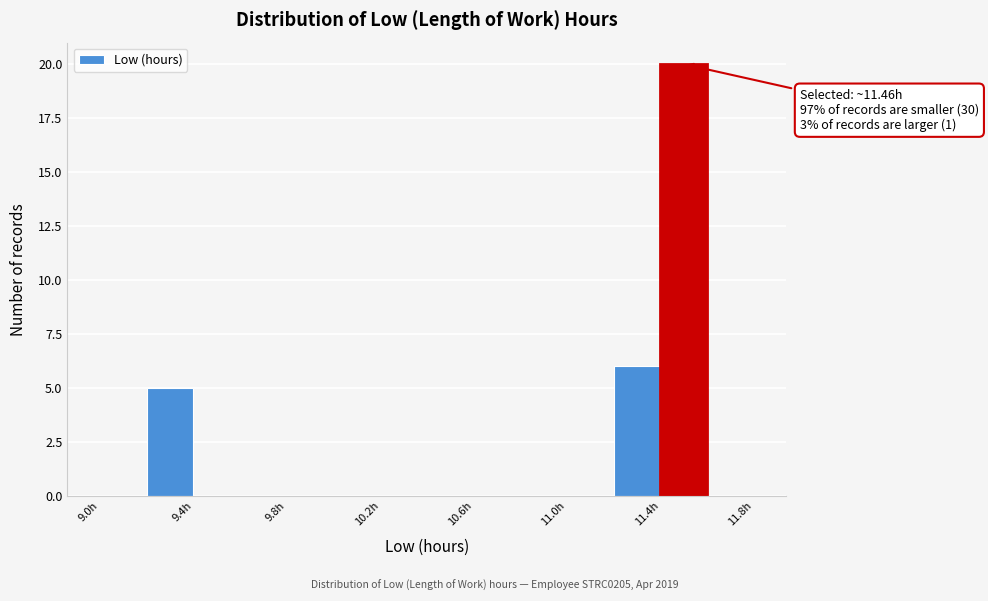

Over which range of the x-axis is the bar tallest?

11.4 to 11.6